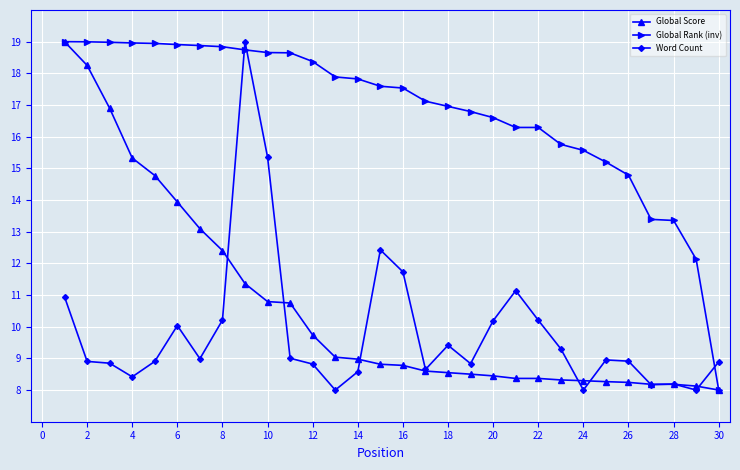

True or false: Word Count has more than 0 interior local peaks.

True